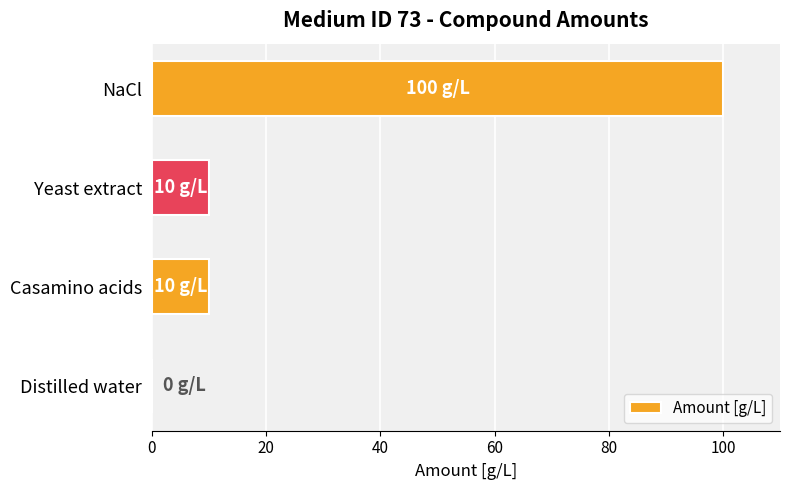

What is the sum of the values at Yeast extract and Distilled water?

10